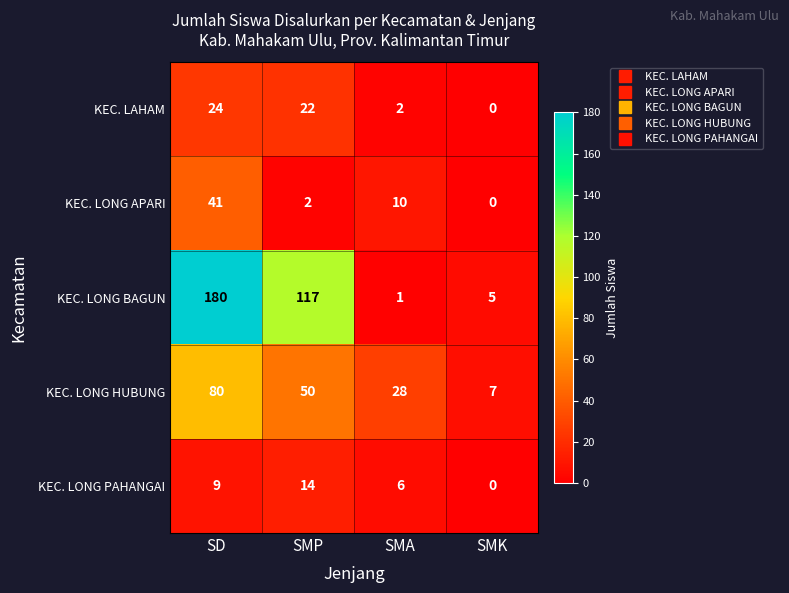

What is the difference between the maximum and minimum values in the KEC. LONG BAGUN series?

179